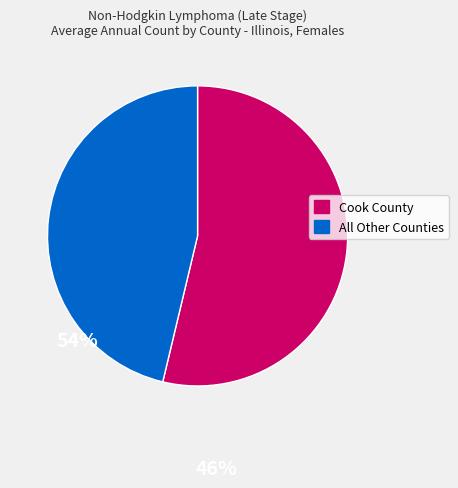

Does any single category account for the majority?

Yes